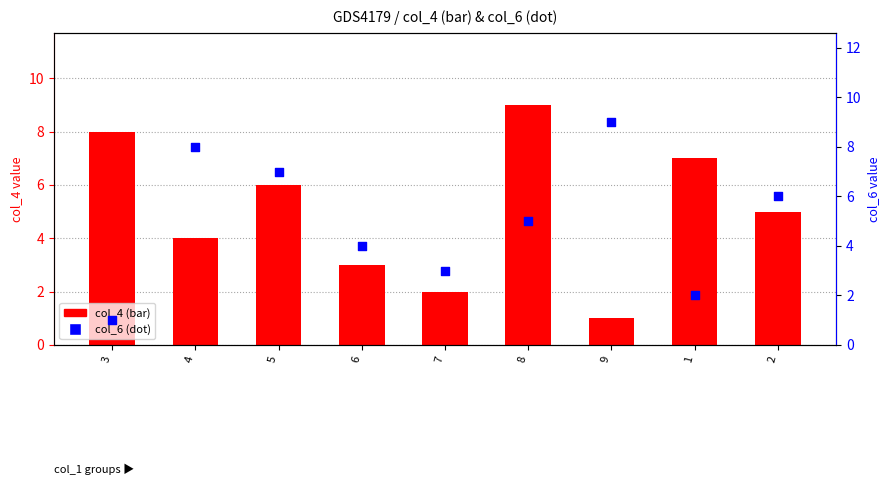

At which category is the sum across all series the highest?

8